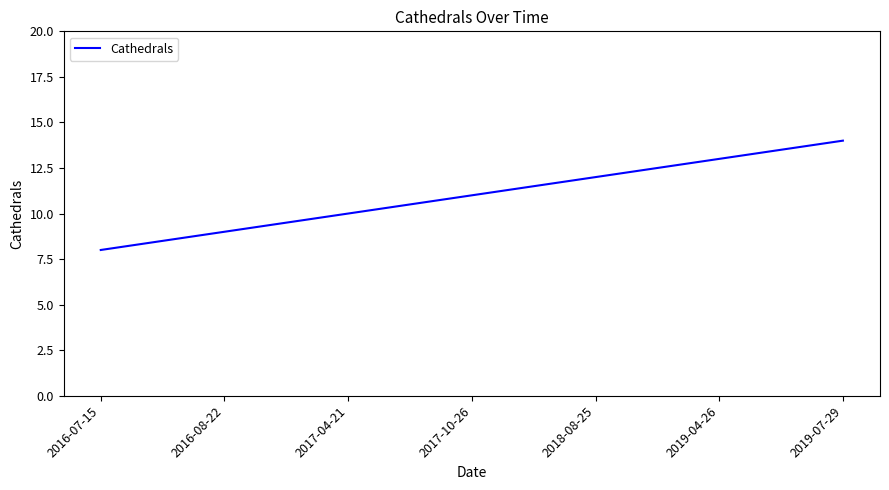

What position from the left is 2018-08-25?

5